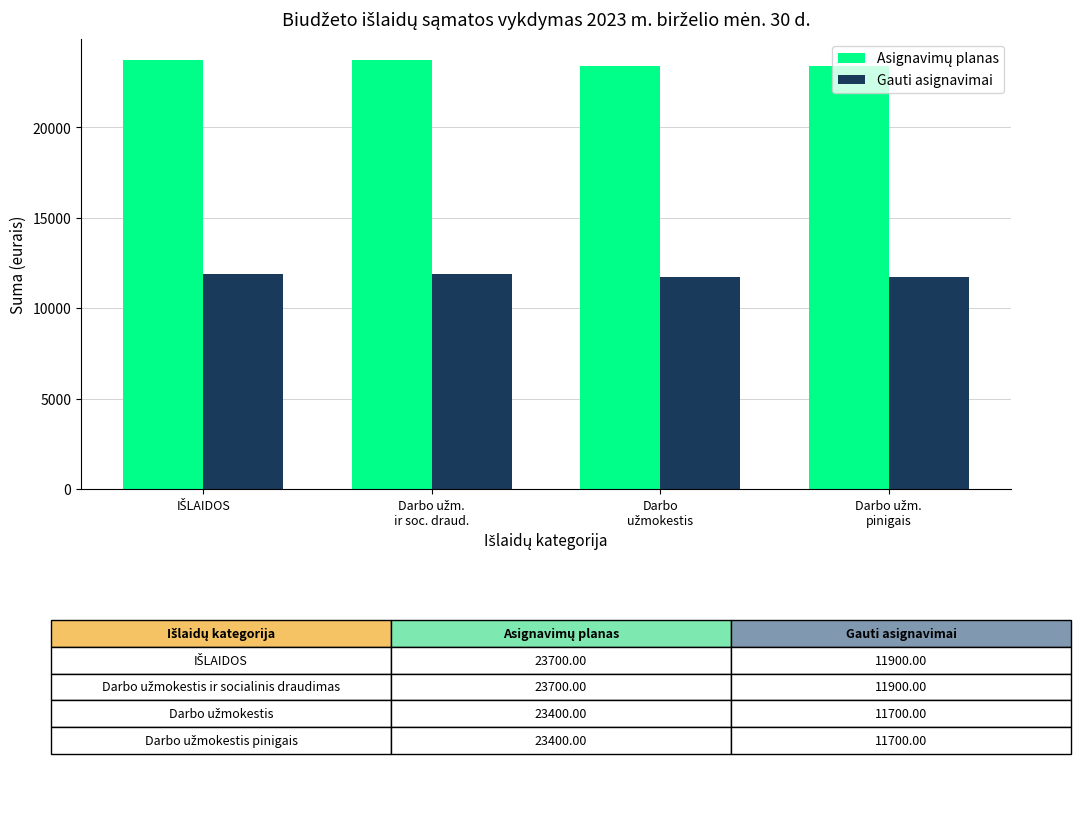

What is the highest value of the Gauti asignavimai series?

11900